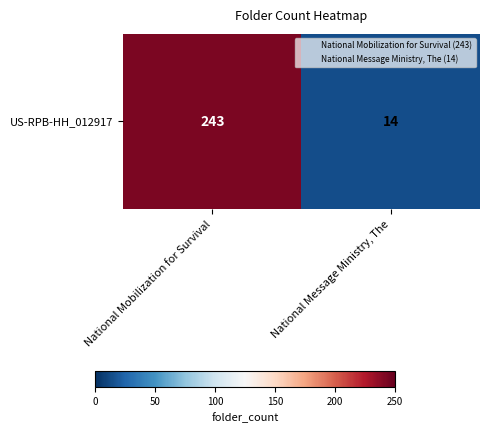

What value does the data have at National Message Ministry, The, to the nearest 10?

10